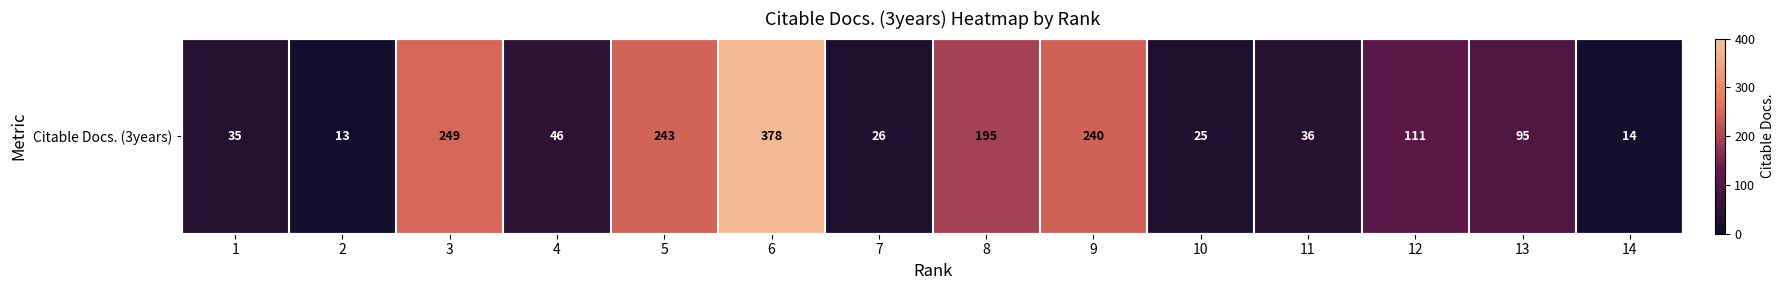

List the labels in order of value, largest first.

6, 3, 5, 9, 8, 12, 13, 4, 11, 1, 7, 10, 14, 2